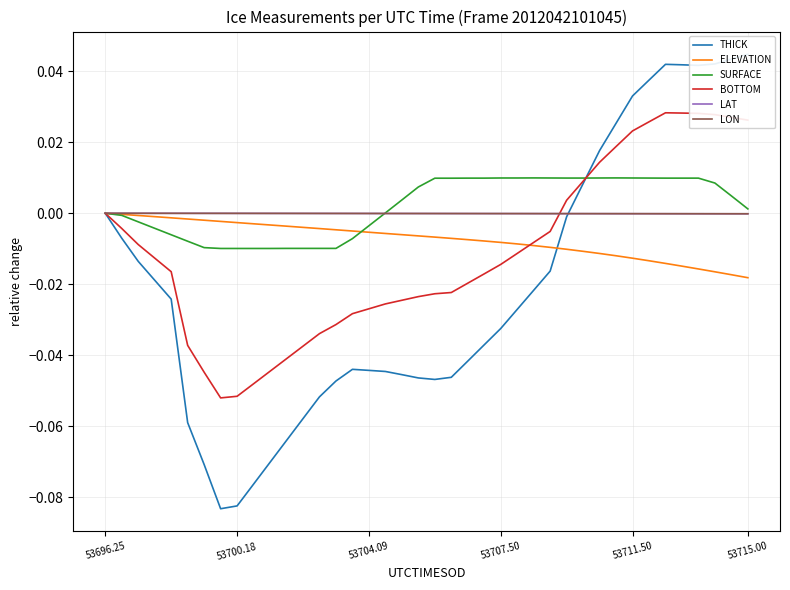

How many lines are shown in the chart?

6